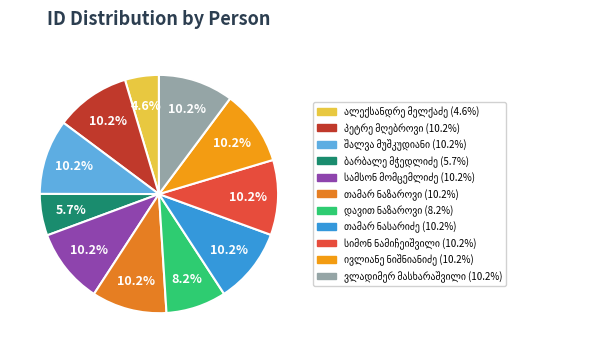

How much of the chart is everything except დავით ნაზაროვი?

91.8%